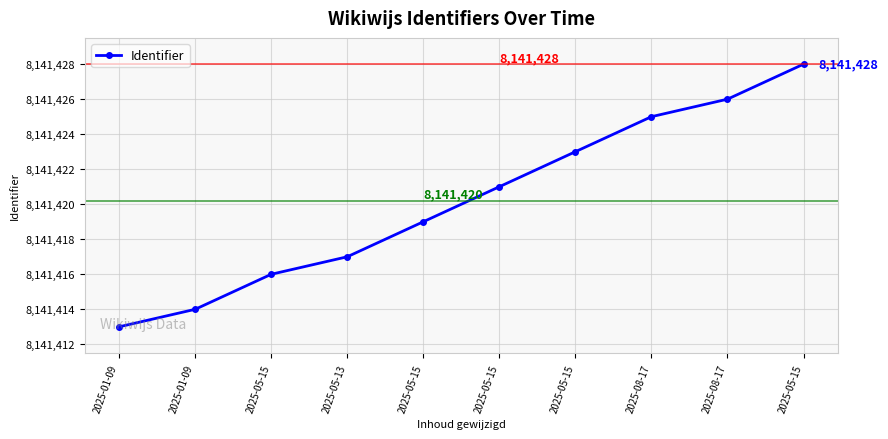

What is the approximate value at 2025-08-17, to the nearest 5?

8141425